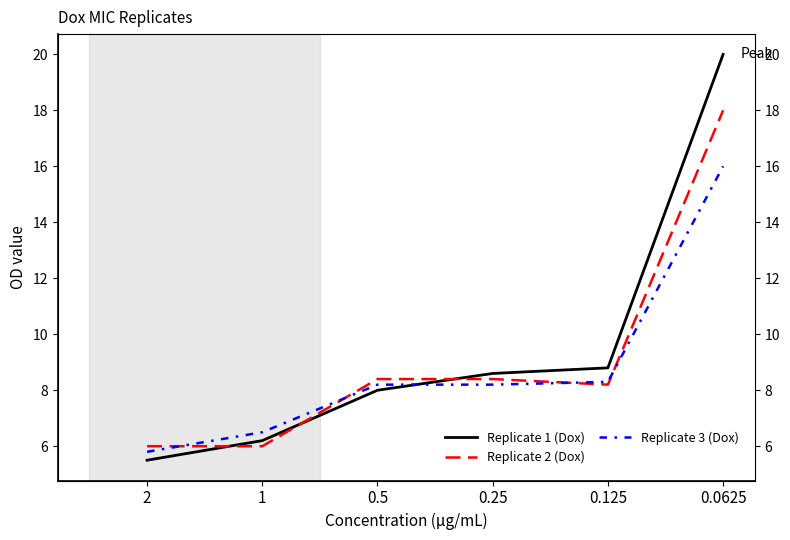

Reading left to right, transcribe all the data shown in this chart.

Replicate 1 (Dox): 2=5.5	1=6.2	0.5=8.0	0.25=8.6	0.125=8.8	0.0625=20.0
Replicate 2 (Dox): 2=6.0	1=6.0	0.5=8.4	0.25=8.4	0.125=8.2	0.0625=18.0
Replicate 3 (Dox): 2=5.8	1=6.5	0.5=8.2	0.25=8.2	0.125=8.3	0.0625=16.0